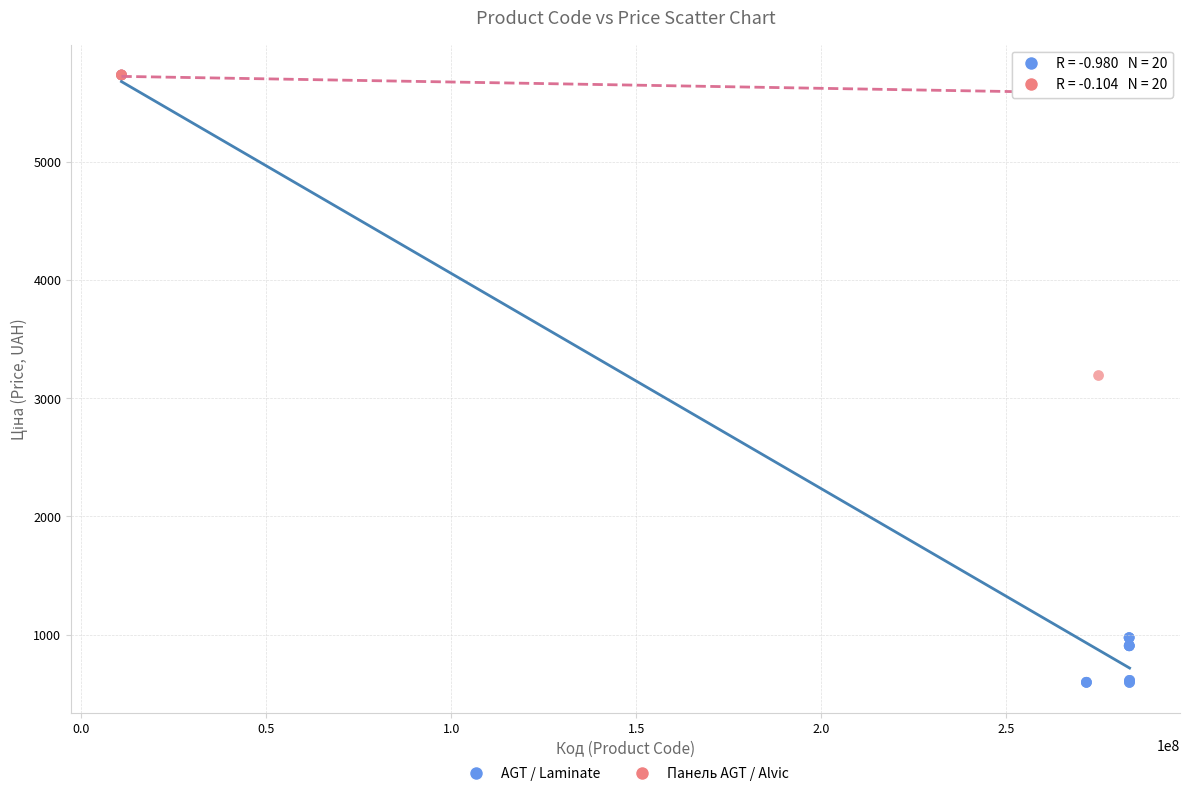

Which series has the widest spread of Y values?

AGT / Laminate